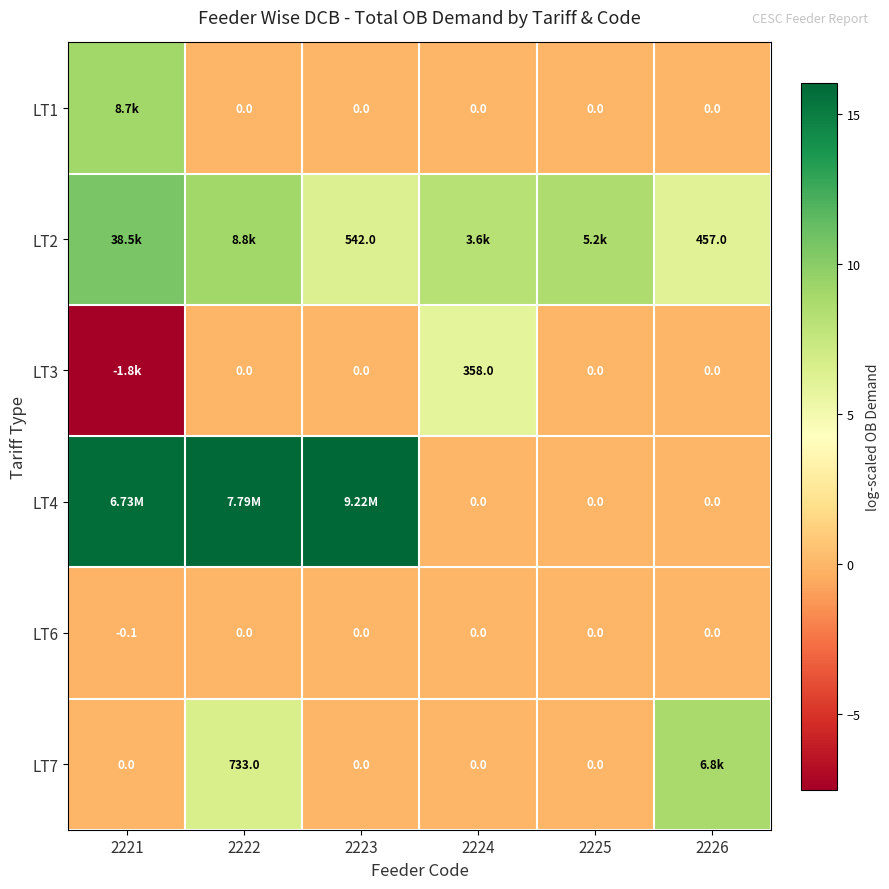

Is the value of LT2 at 2226 greater than the value of LT6 at 2223?

Yes